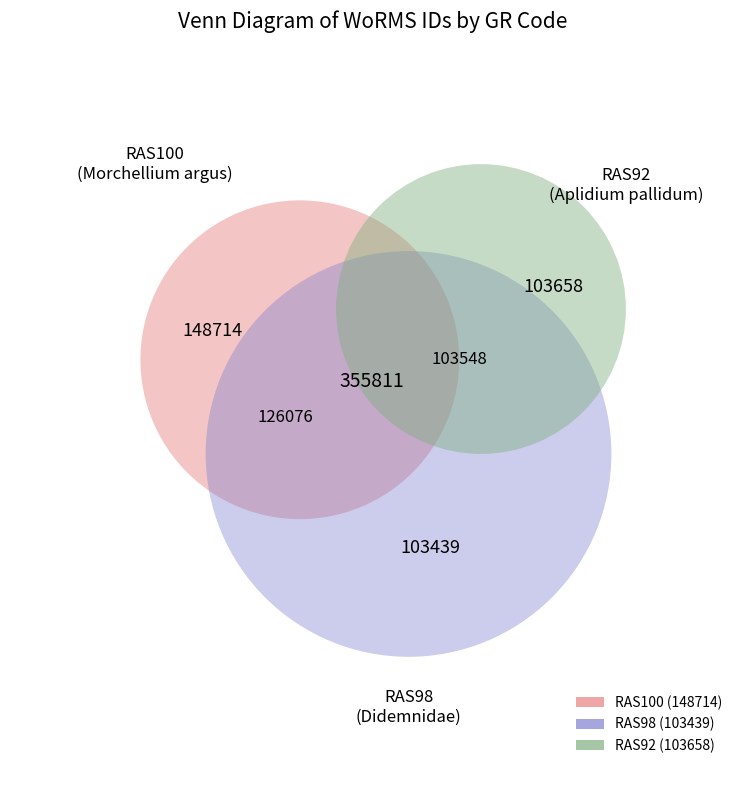

How many segments does this pie chart have?

3